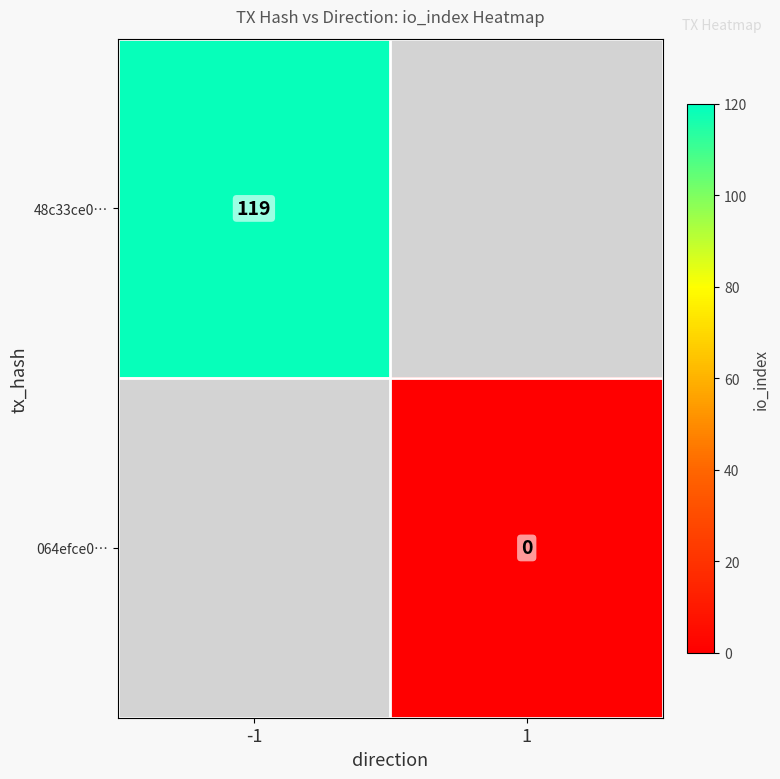

Is it true that 48c33ce0… equals 48 at -1?

False